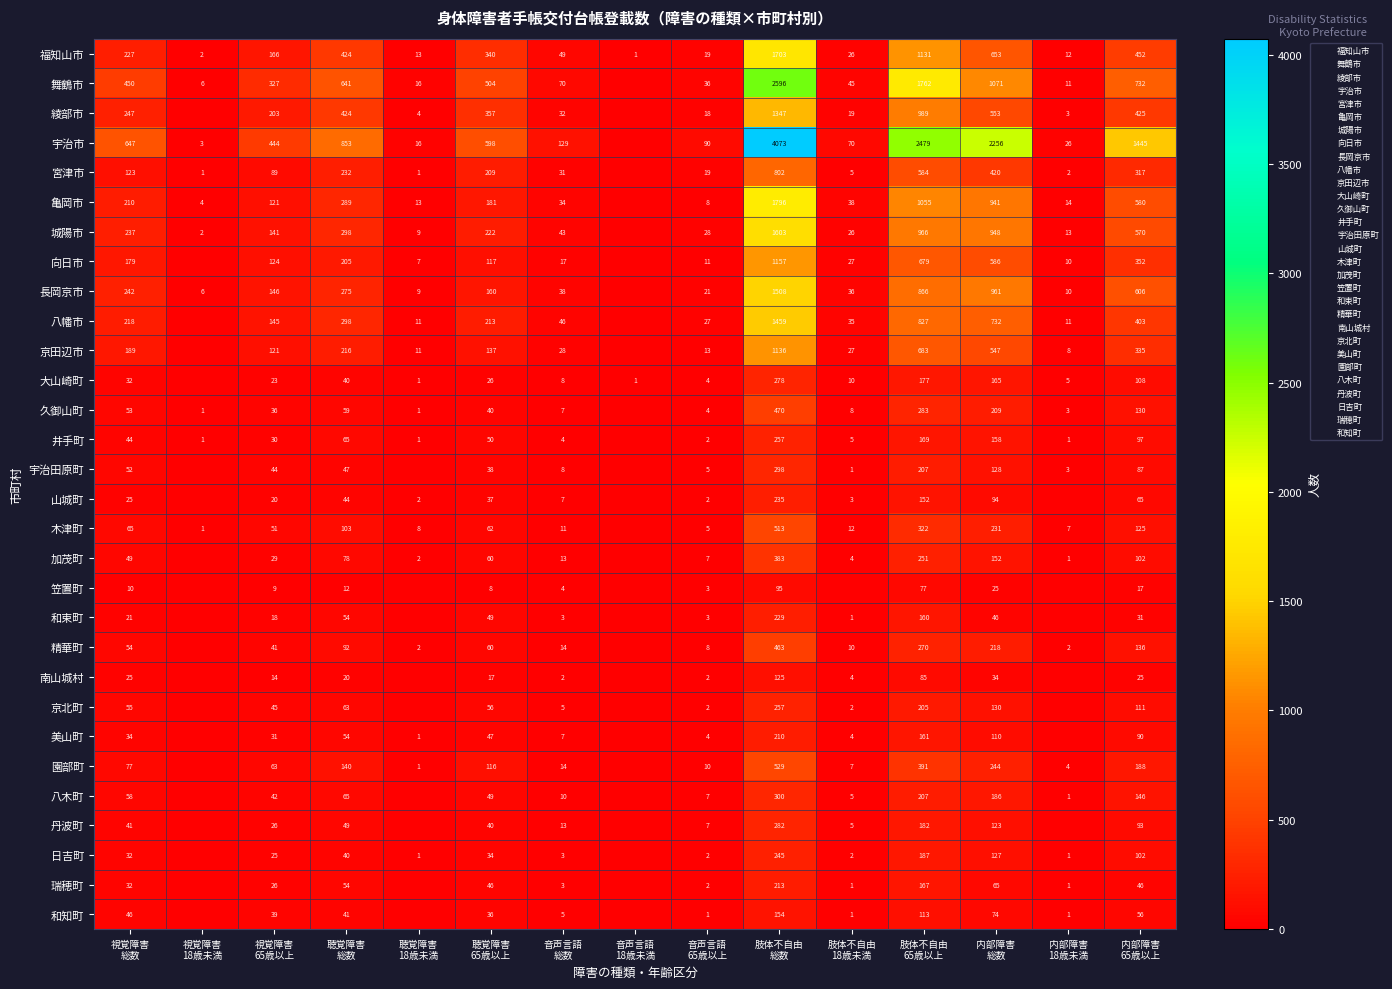

The value of 丹波町 at 視覚障害 65歳以上 is 26. True or false?

True